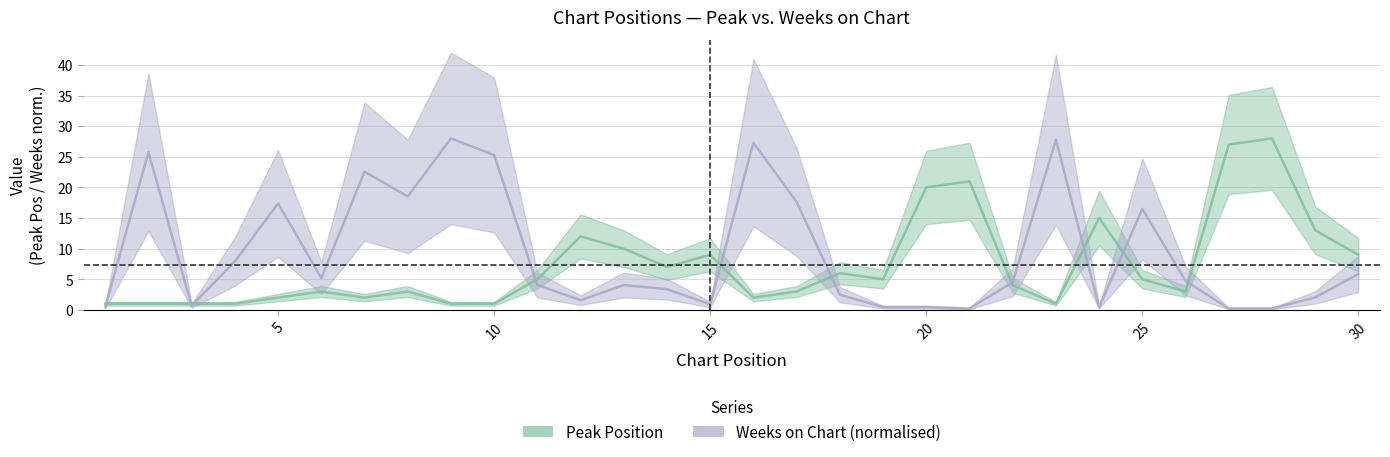

The value of Weeks on Chart at 14 is 3.4. True or false?

True